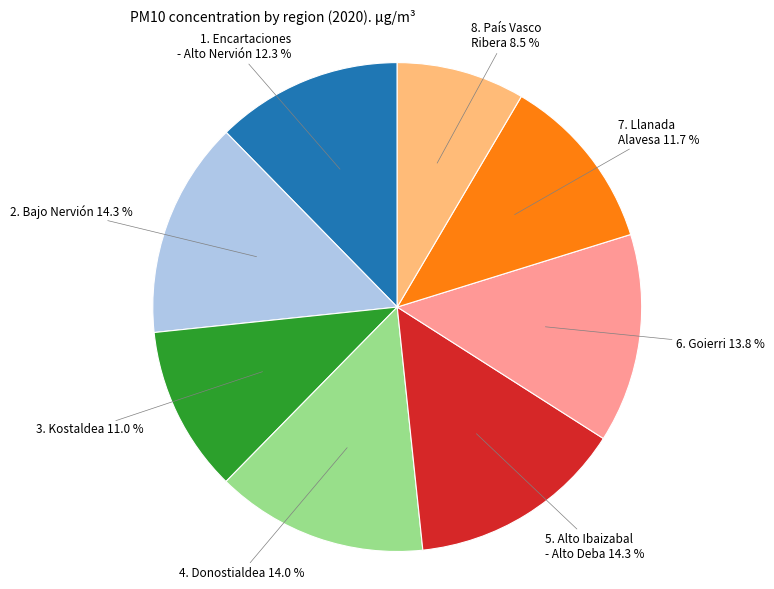

Is there any slice that represents more than half of the pie?

No